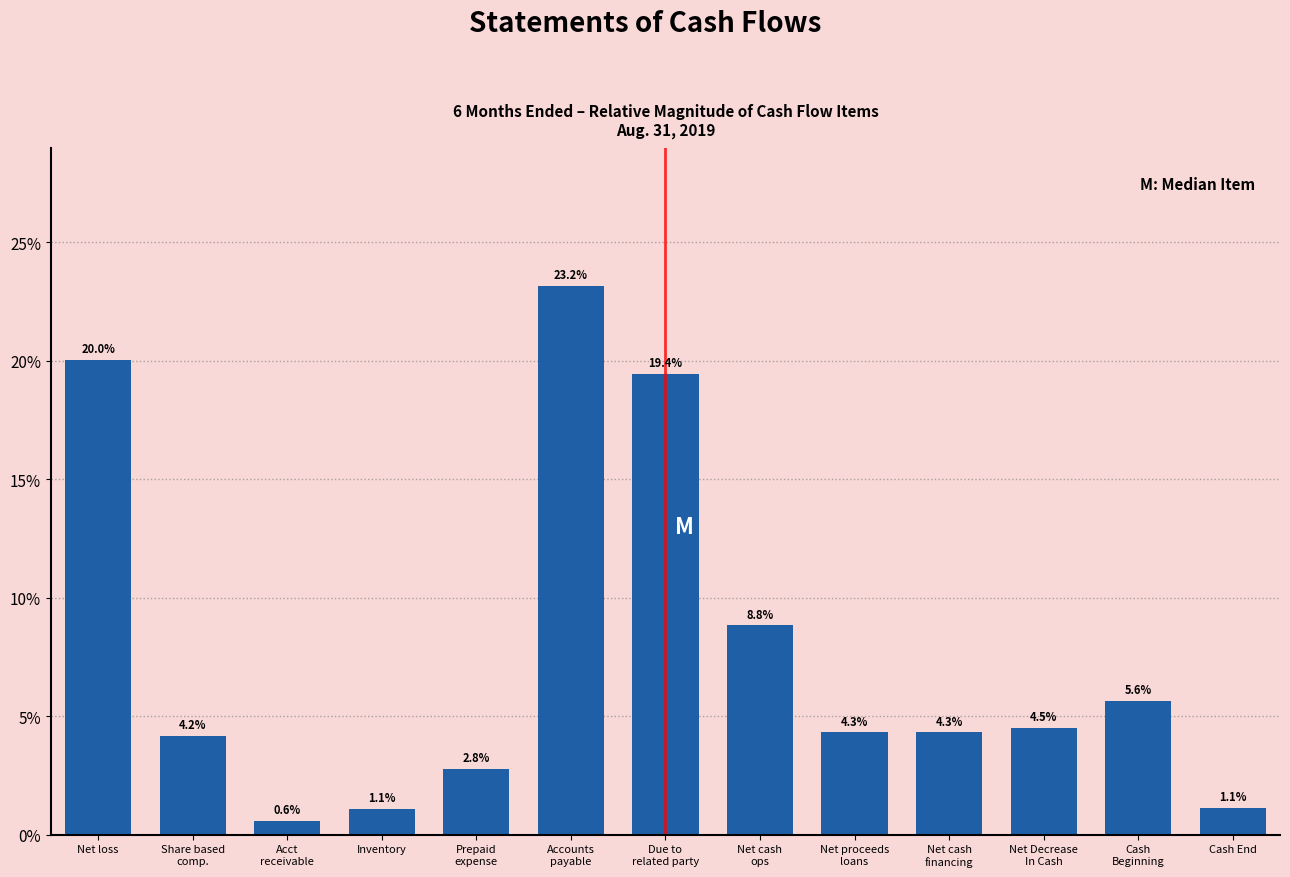

Reading right to left, transcribe all the data shown in this chart.

1.1	5.6	4.5	4.3	4.3	8.8	19.4	23.2	2.8	1.1	0.6	4.2	20.0